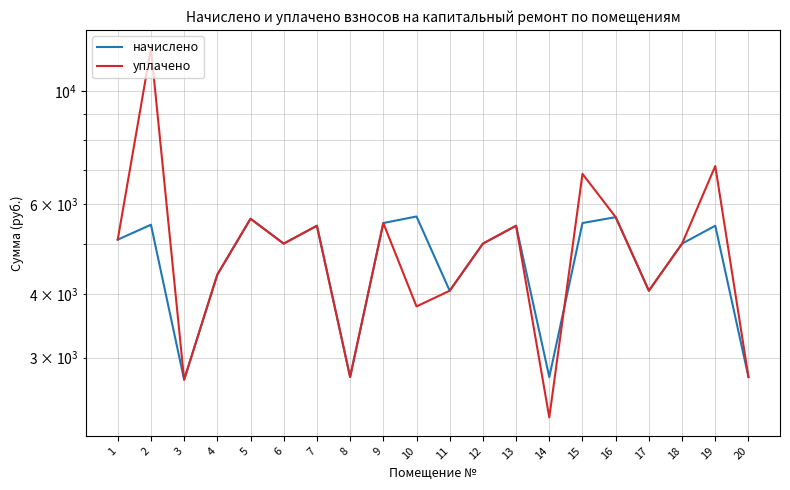

Between which two adjacent categories do начислено and уплачено first intersect?

14 and 15